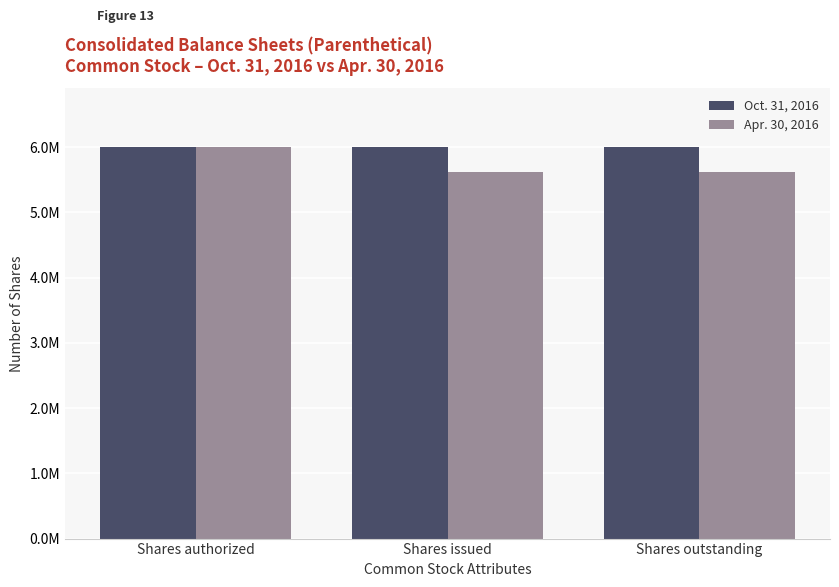

Does the chart contain any negative values?

No